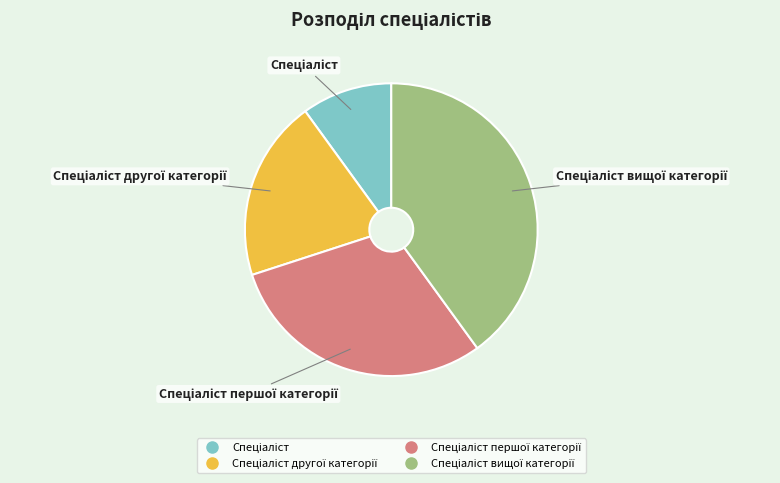

Is there a majority slice in this chart?

No